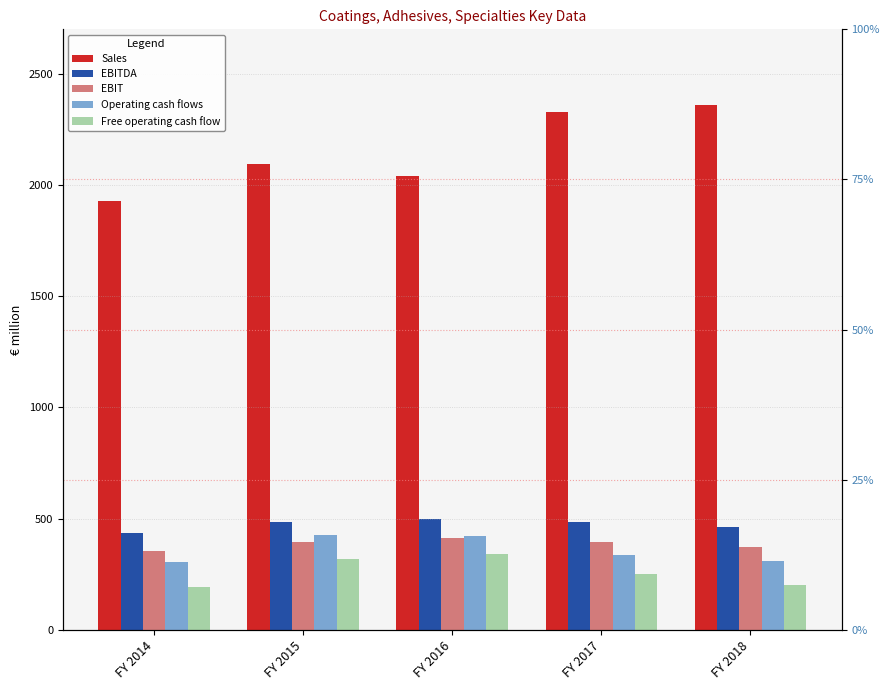

The EBIT series shows 567 at FY 2018. True or false?

False